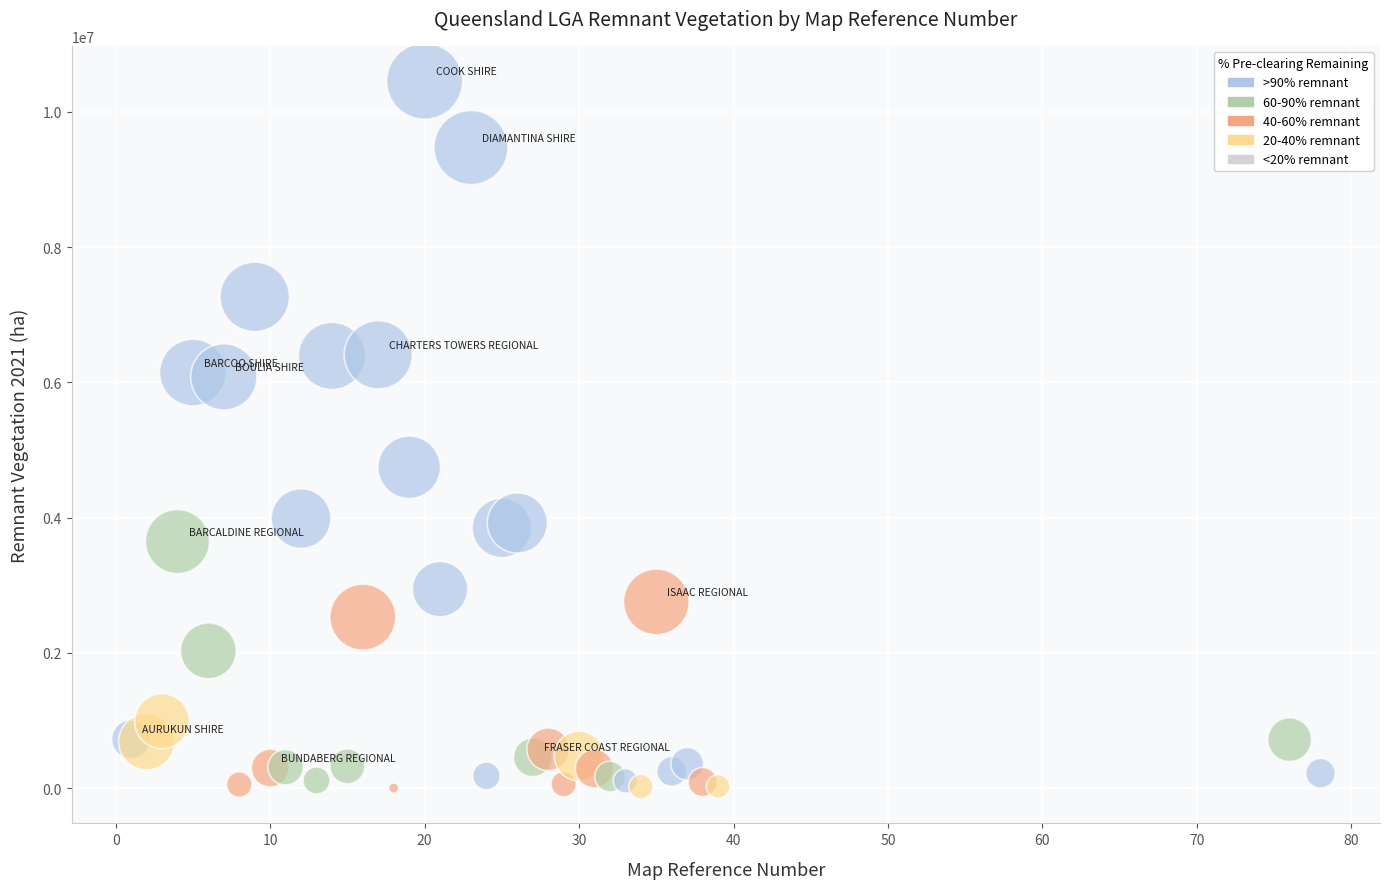

What Y value in the scatter plot is closest to 5227626?

4745043.9